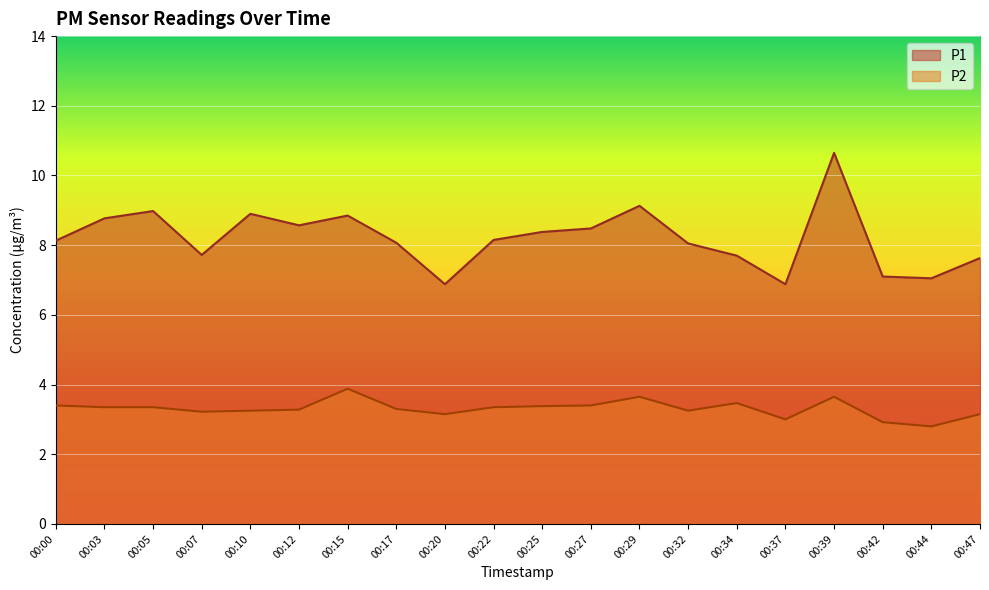

Which has a higher value, 00:27 or 00:22?

00:27